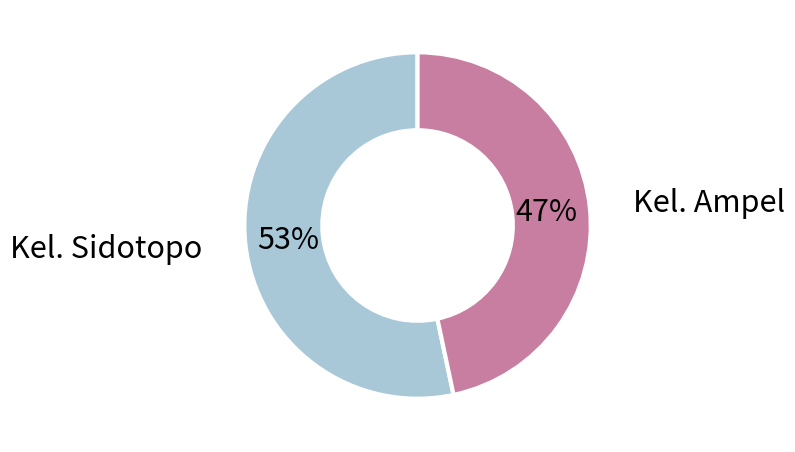

Is Kel. Sidotopo the majority of the pie?

Yes